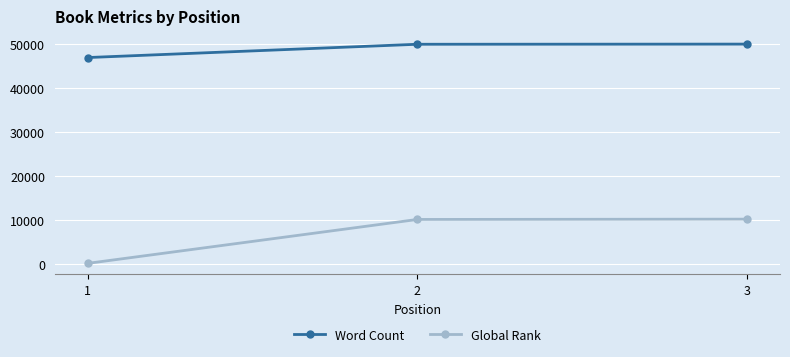

List the series in order of their overall mean, highest first.

Word Count, Global Rank